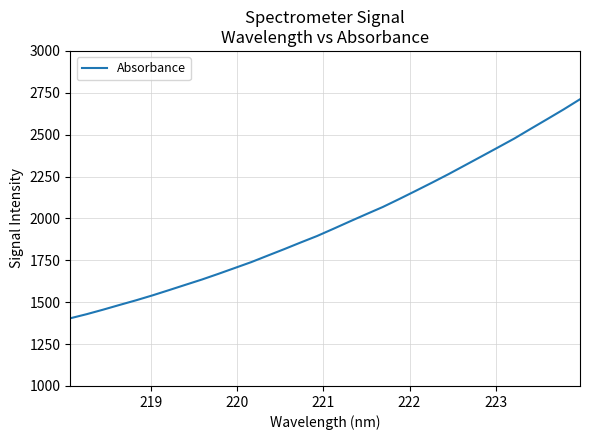

What is the smallest value displayed?

1404.1